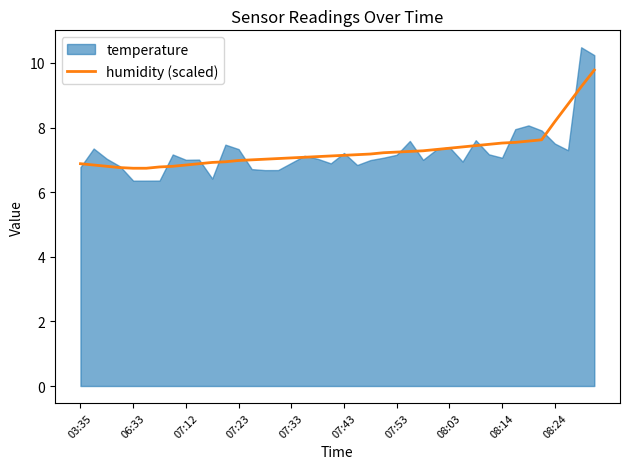

How many lines are shown in the chart?

1